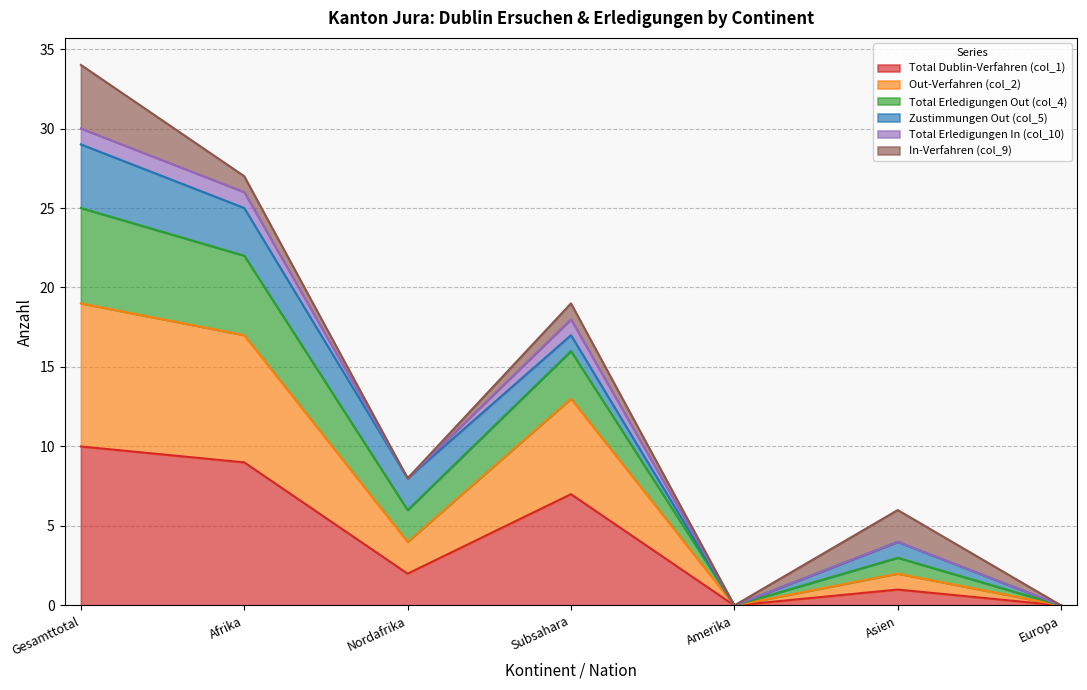

What are all the series names shown in the legend?

Total Dublin-Verfahren (col_1), Out-Verfahren (col_2), Total Erledigungen Out (col_4), Zustimmungen Out (col_5), Total Erledigungen In (col_10), In-Verfahren (col_9)